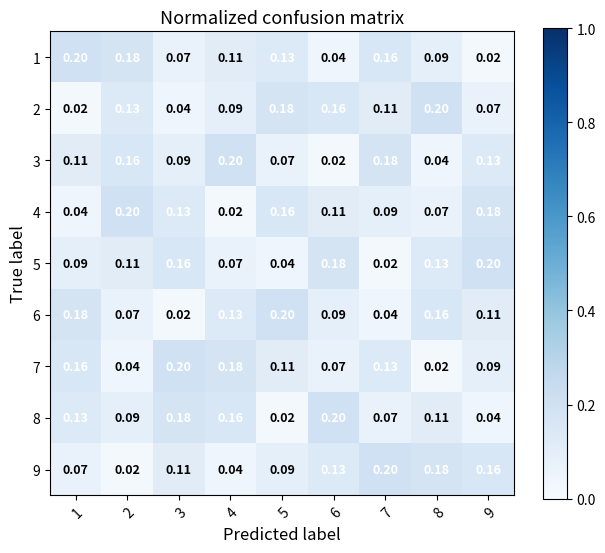

Is the value of 7 at 9 greater than the value of 8 at 1?

No